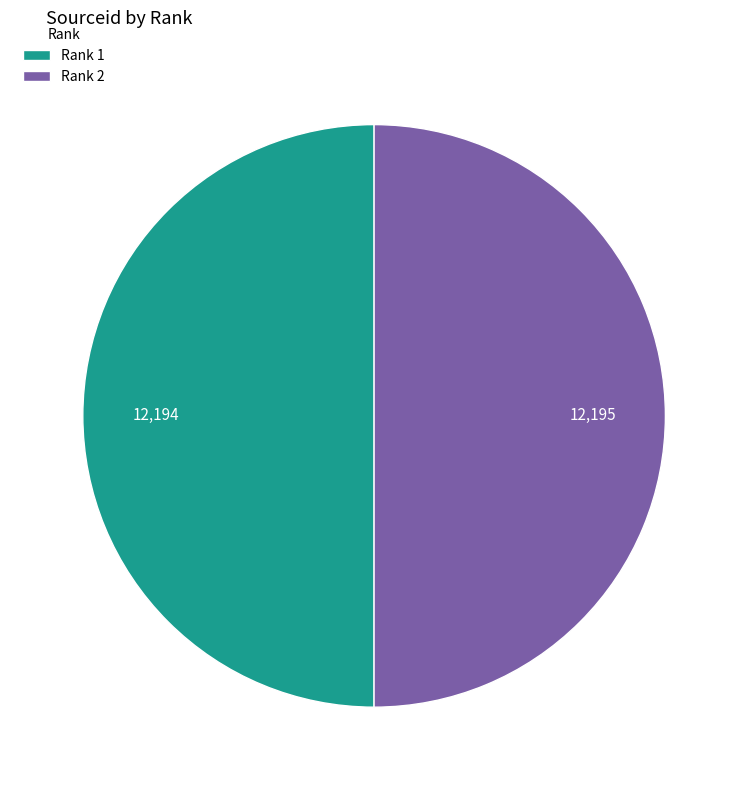

Is the sum of Rank 1 and Rank 2 greater than half?

Yes